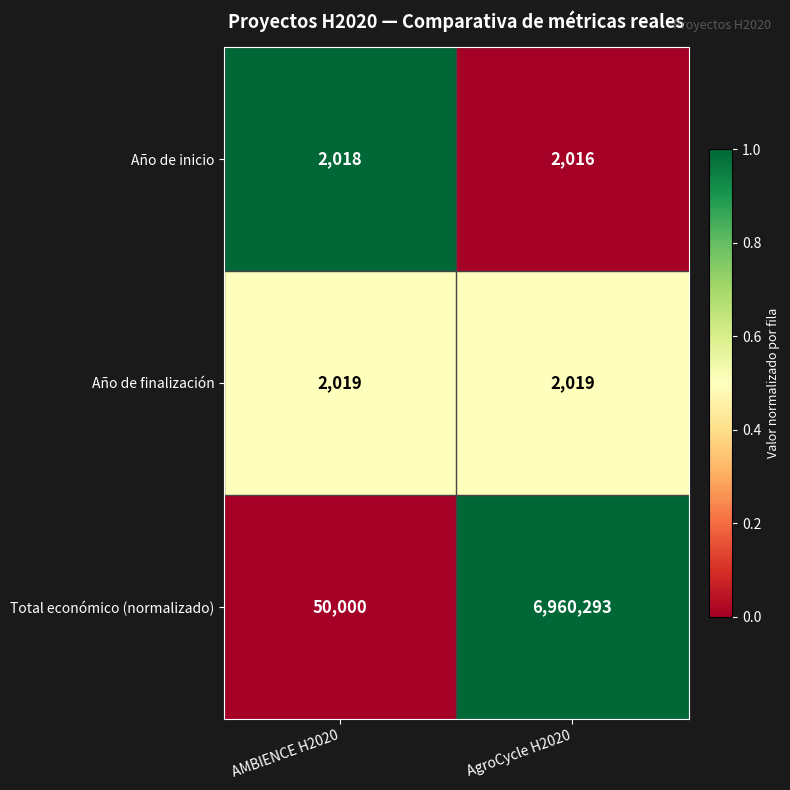

What is the difference between the highest and lowest values at AgroCycle H2020?

6958277